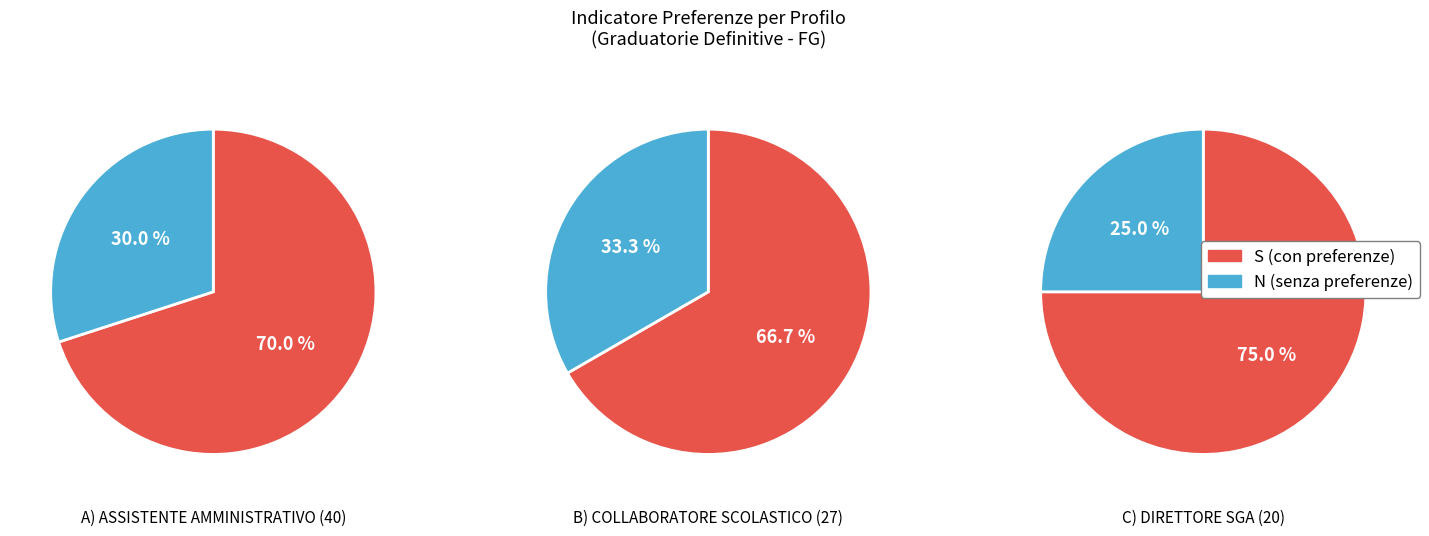

To the nearest percent, what is the difference between the largest and smallest slice percentages?

40%